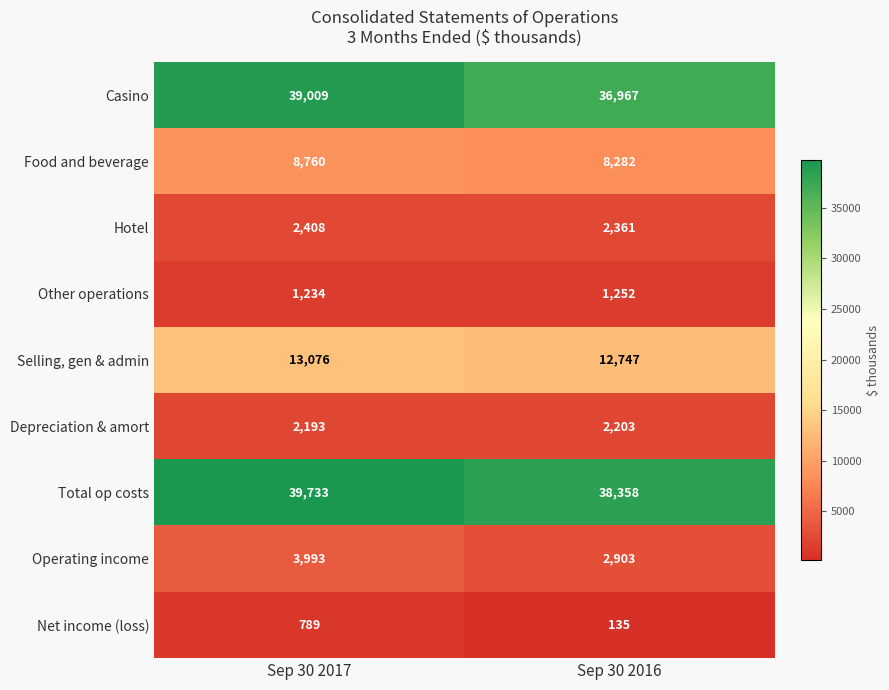

What is the maximum value shown in the chart?

39733